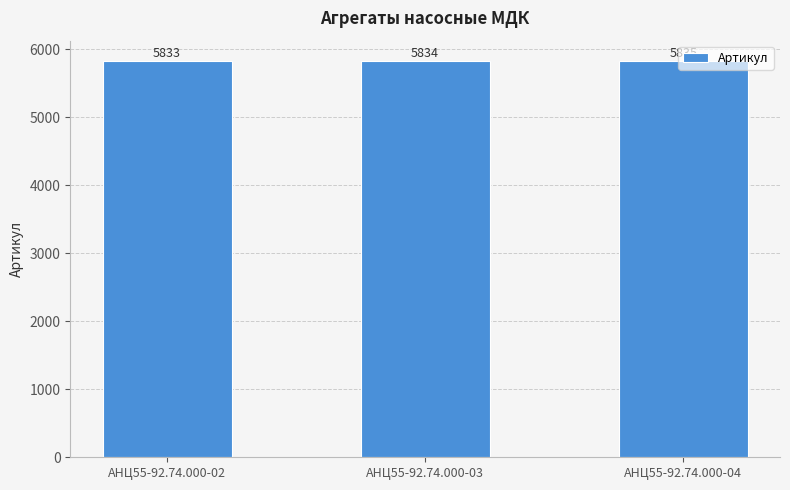

True or false: the data shows 1918 at АНЦ55-92.74.000-02.

False